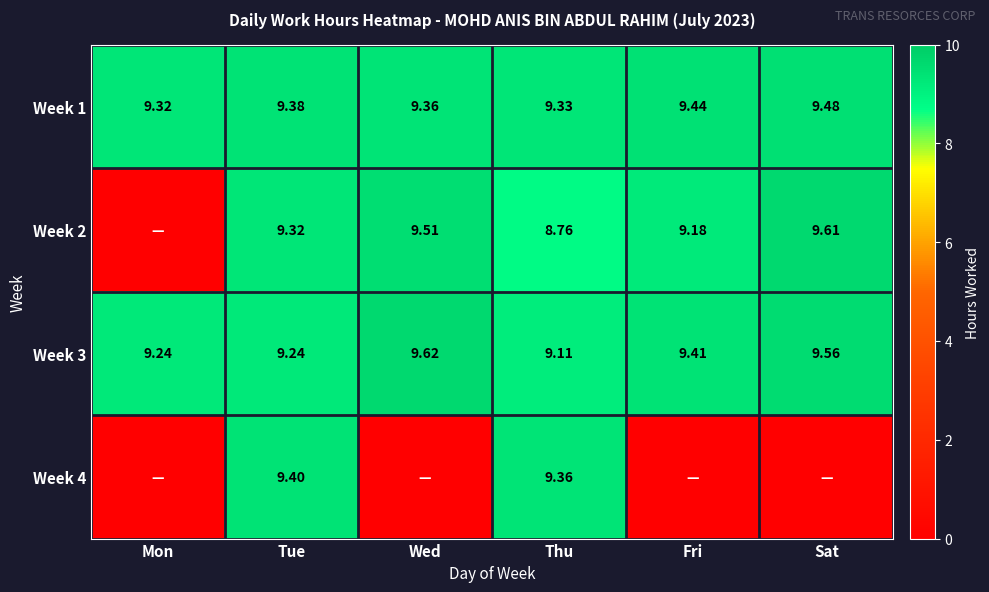

Which category has the highest value in the Week 1 series?

Sat